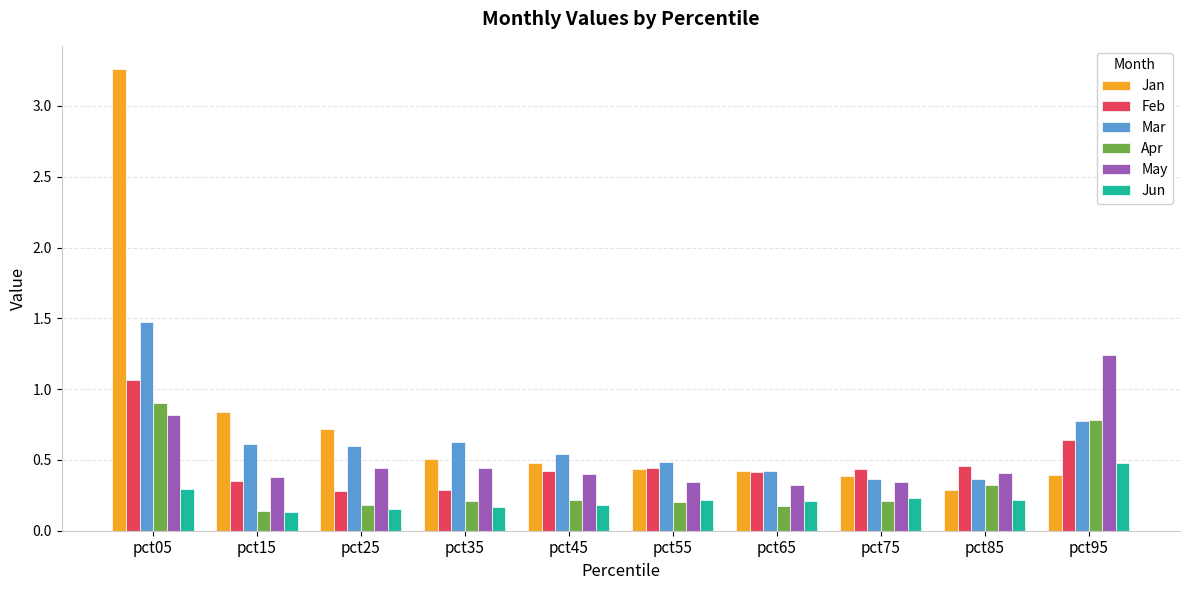

What is the difference between the highest and lowest values at pct05?

3.0